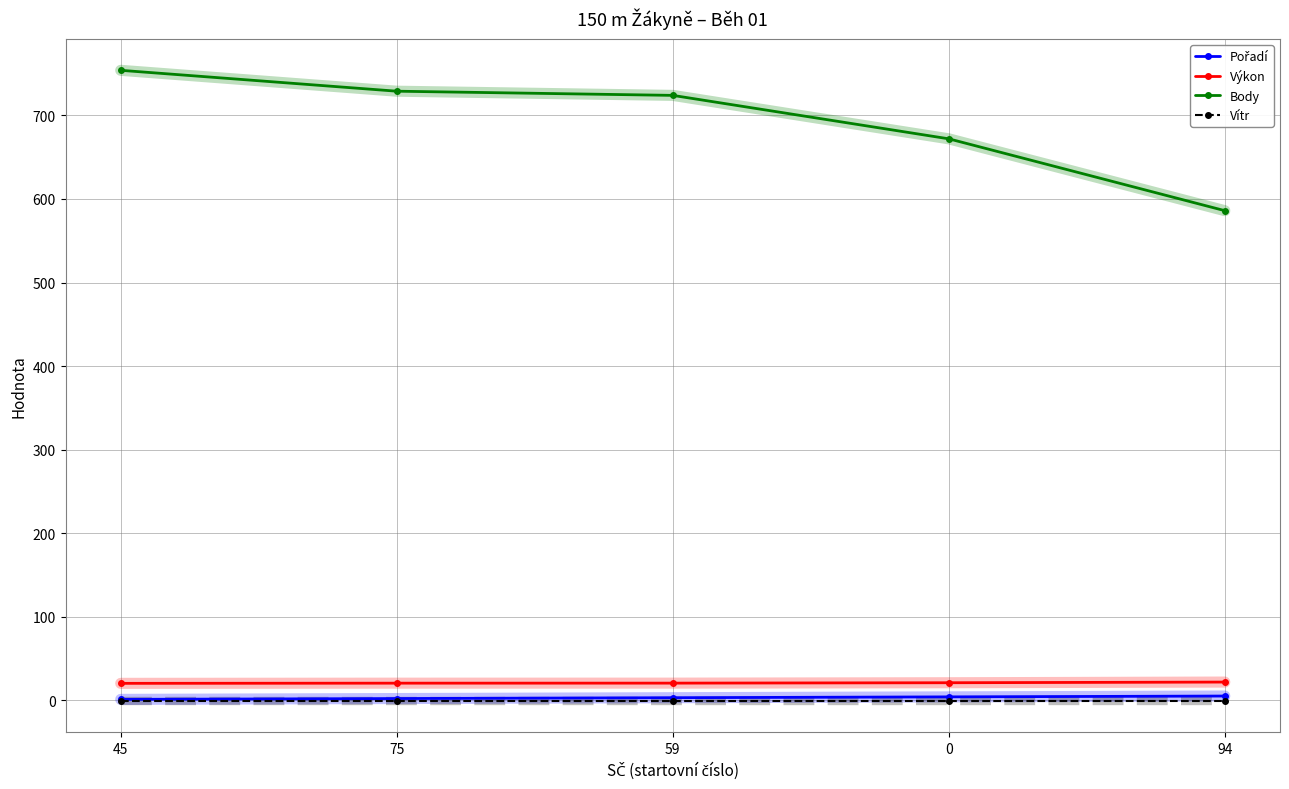

Which series has the largest range (max minus min)?

Body